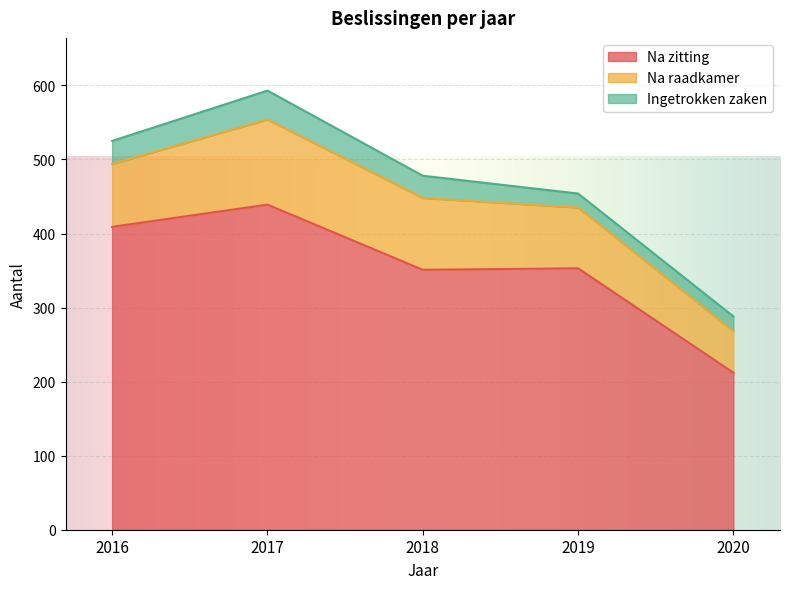

Reading right to left, list all the values displayed in this chart.

Na zitting: 212	353	351	439	409
Na raadkamer: 56	82	97	115	85
Ingetrokken zaken: 20	19	30	39	31